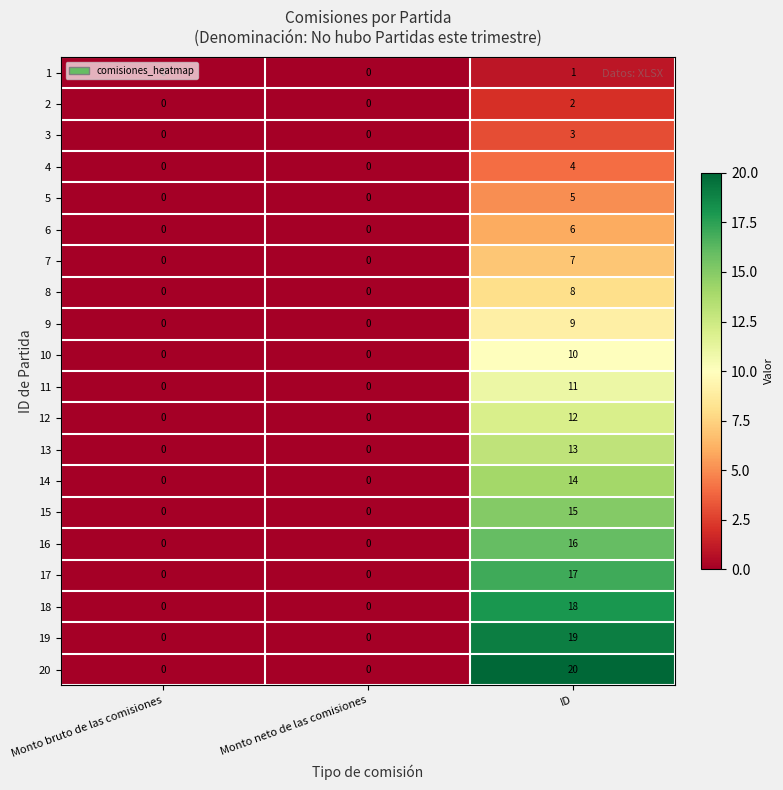

How many data points does each series have?

3